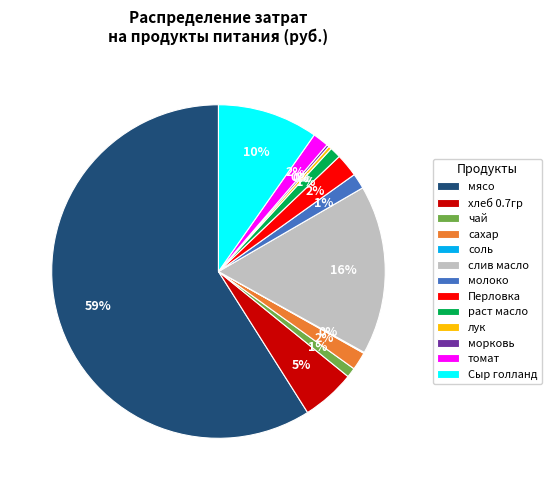

What is the majority slice?

мясо